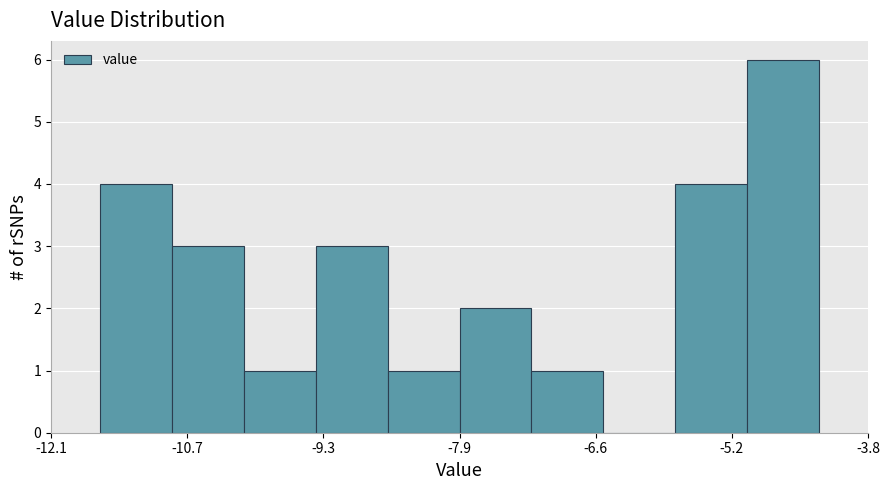

Around what value on the x-axis is the tallest bar? Give the approximate position of its centre, as read against the axis.

-4.6